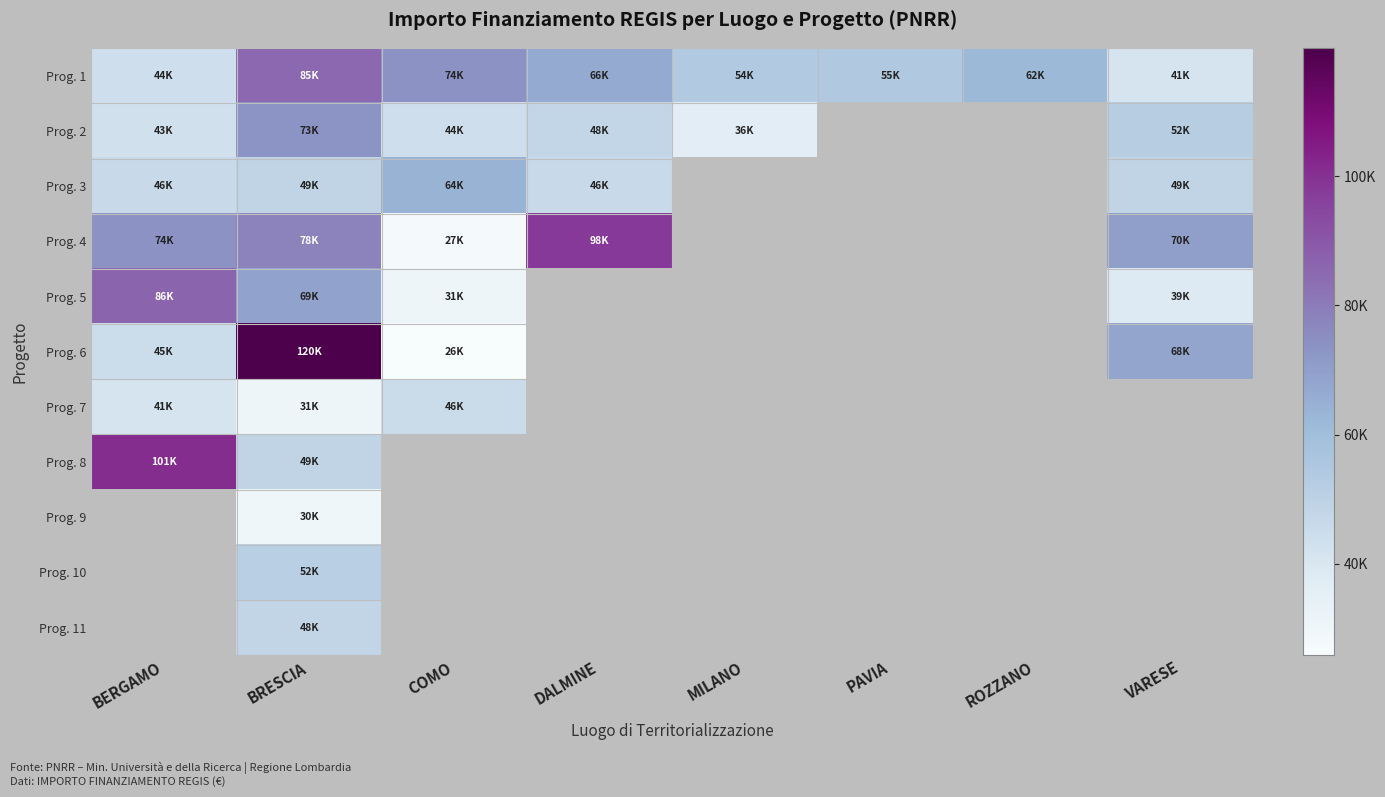

At which label is Prog. 3 closest to 55029?

BRESCIA